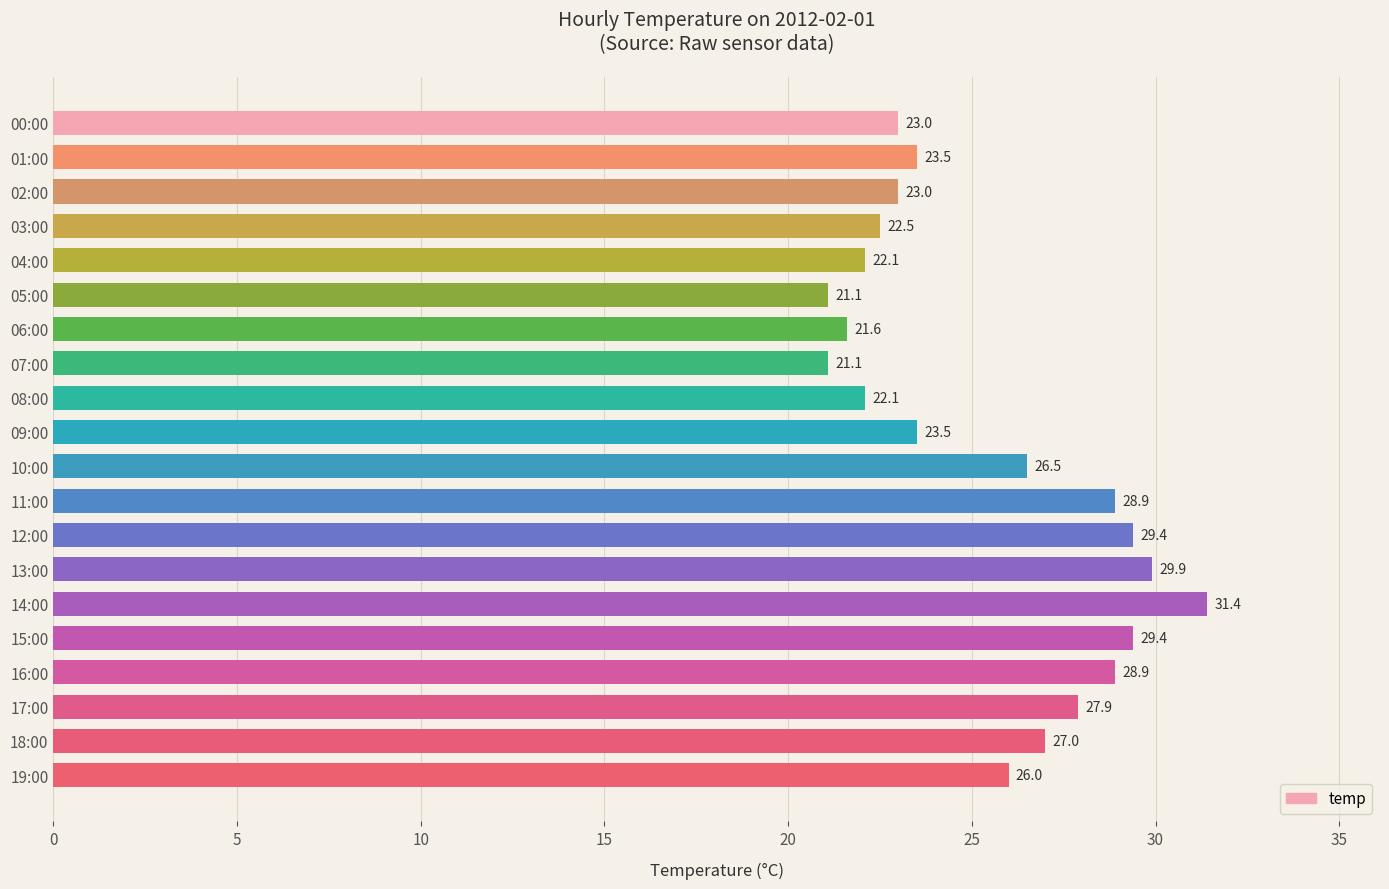

Where is the data nearest to the value 26?

19:00